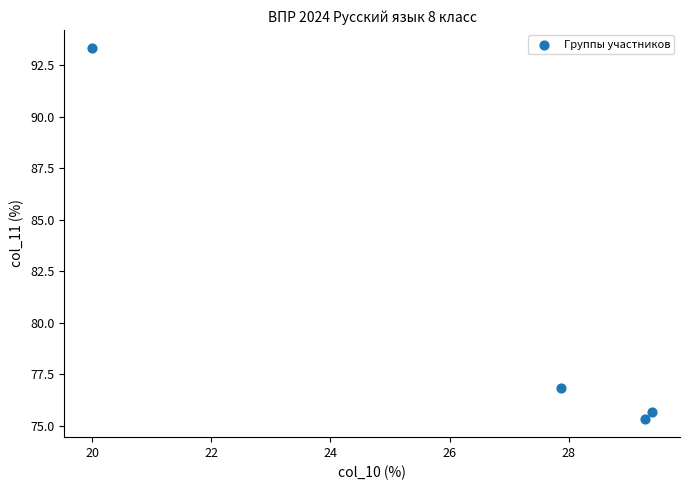

What is the range of Y values (max minus min)?

18.0